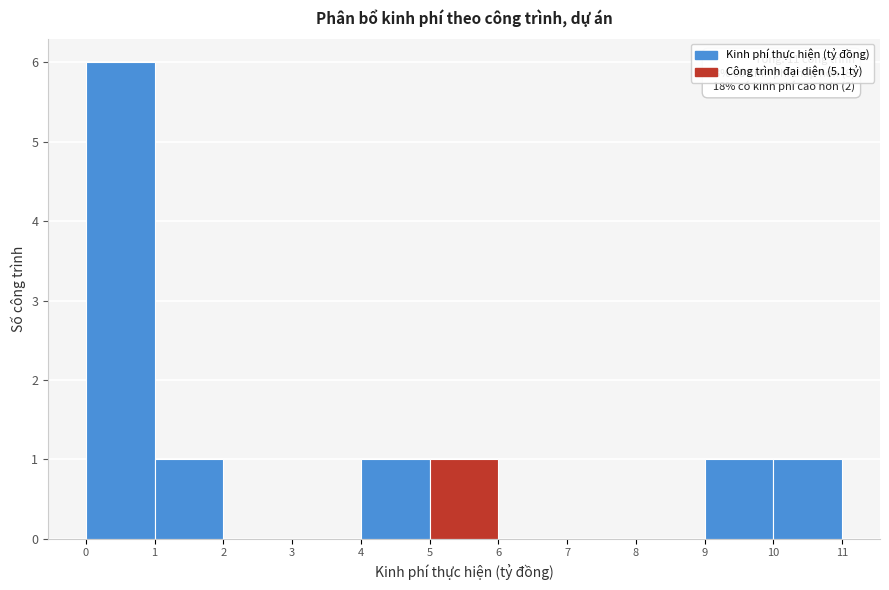

Over which range of the x-axis is the bar tallest?

0 to 1